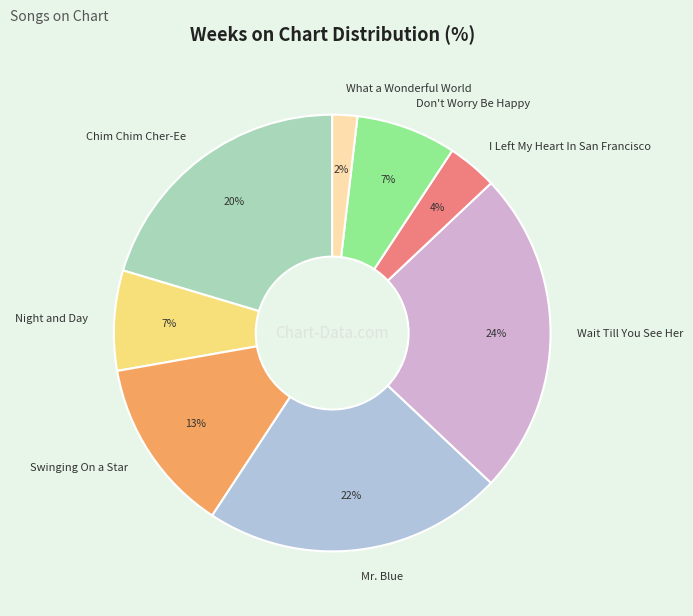

Is there a majority slice in this chart?

No